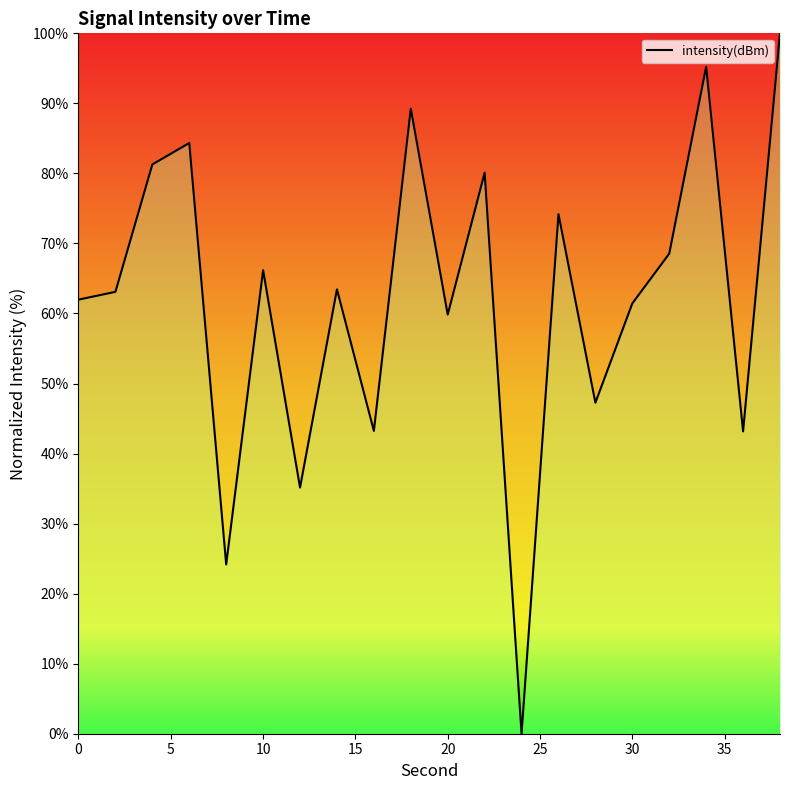

What is the maximum value shown in the chart?

100.0